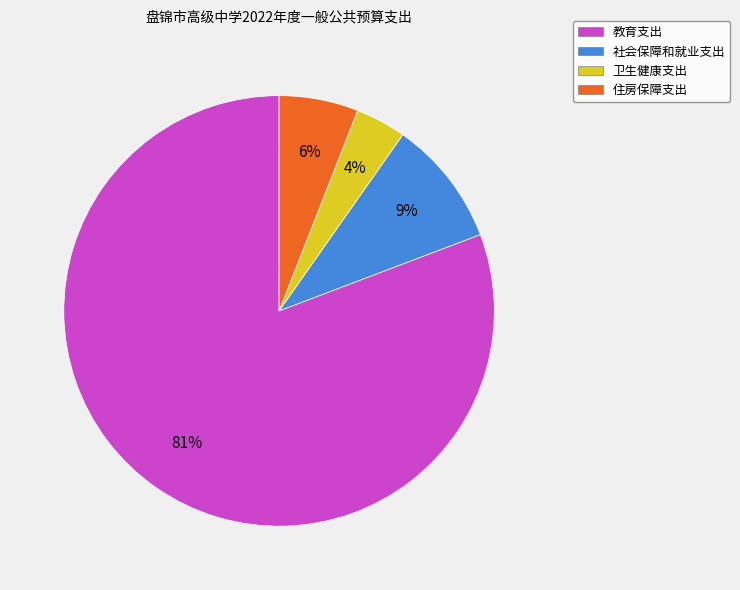

Which has a higher value, 卫生健康支出 or 教育支出?

教育支出